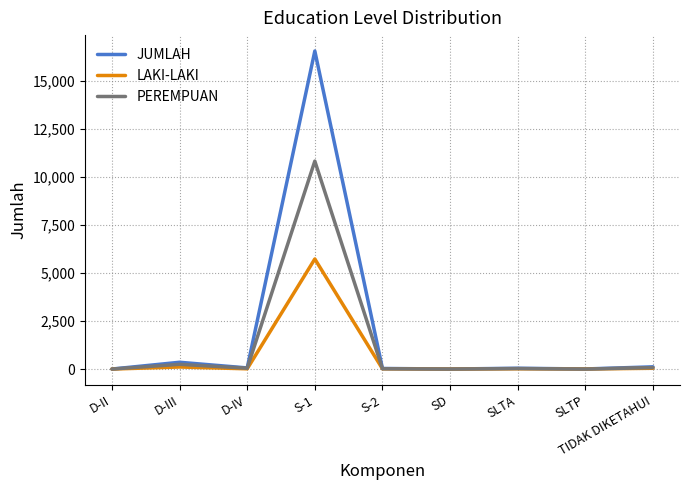

What is the spread (max minus min) of values at D-II?

1